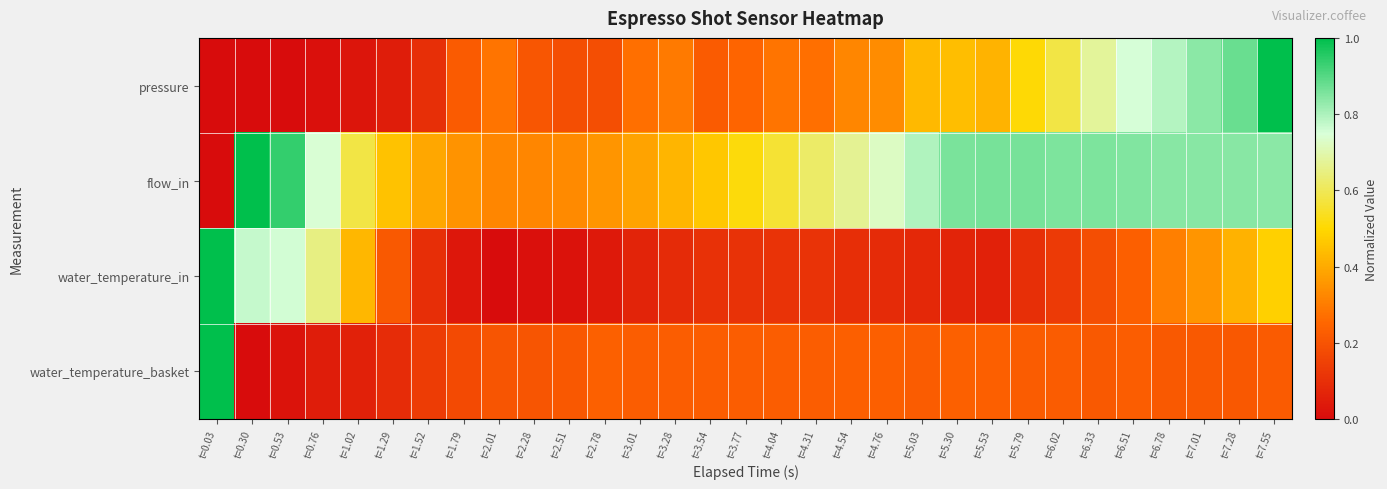

Rank the series at t=5.30 from highest to lowest value.

flow_in, pressure, water_temperature_basket, water_temperature_in